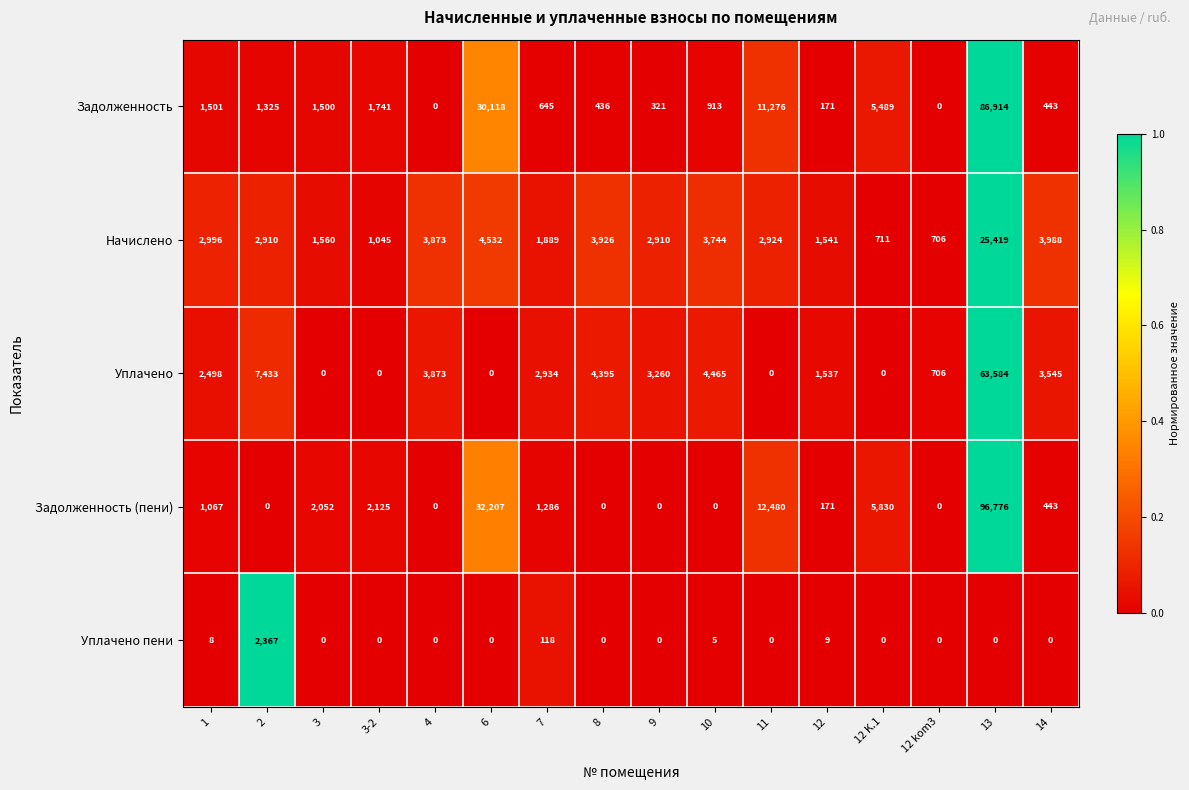

List the series in order of their peak value, lowest first.

Уплачено пени, Начислено, Уплачено, Задолженность, Задолженность (пени)